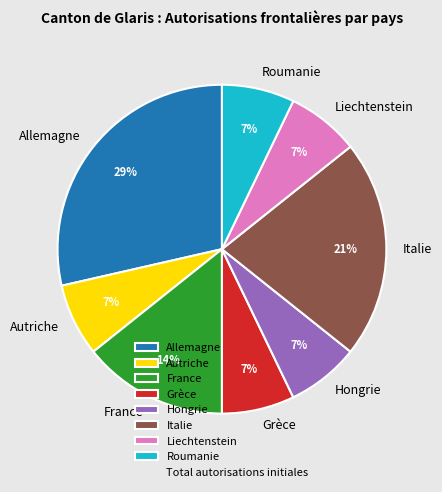

To the nearest percent, what percentage of the pie is Italie?

21%